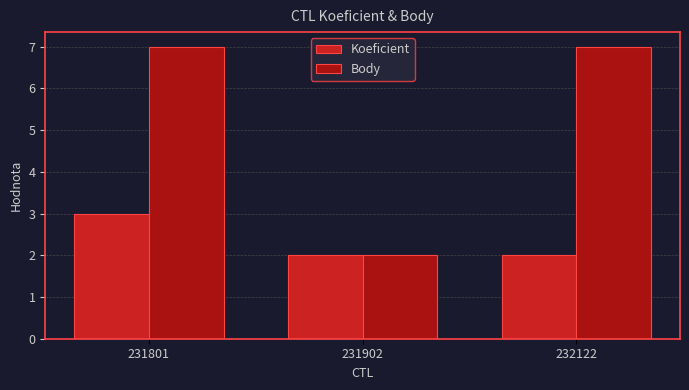

Reading right to left, list all the values displayed in this chart.

Koeficient: 2	2	3
Body: 7	2	7